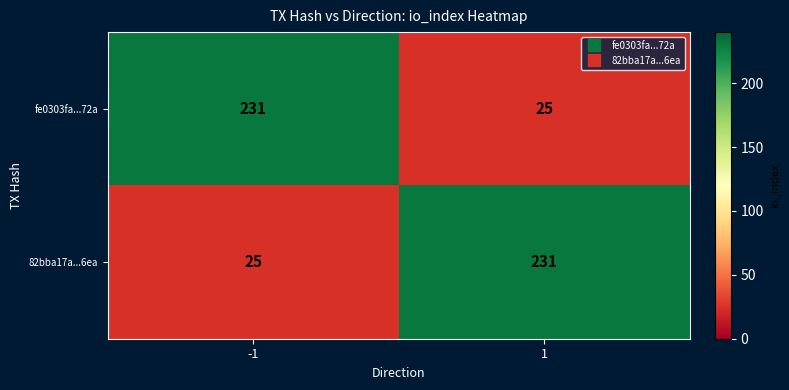

Reading left to right, list all the values displayed in this chart.

fe0303fa...72a: -1=231	1=25
82bba17a...6ea: -1=25	1=231